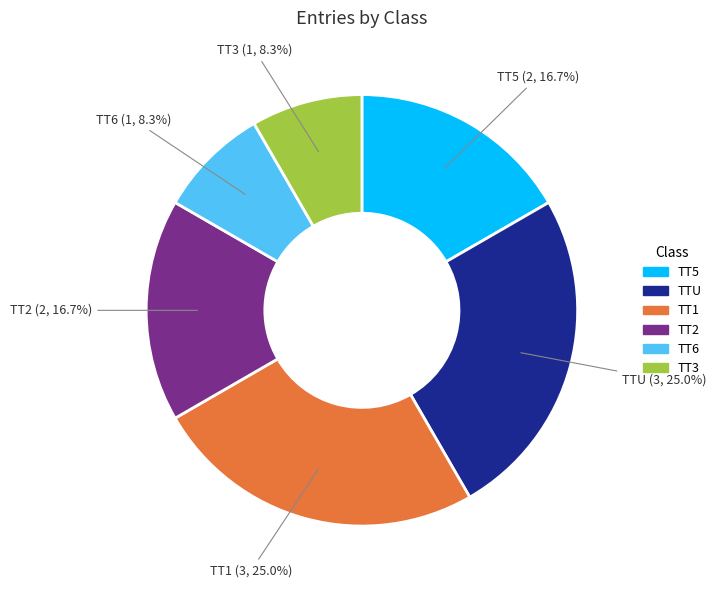

How many slices are in this pie chart?

6